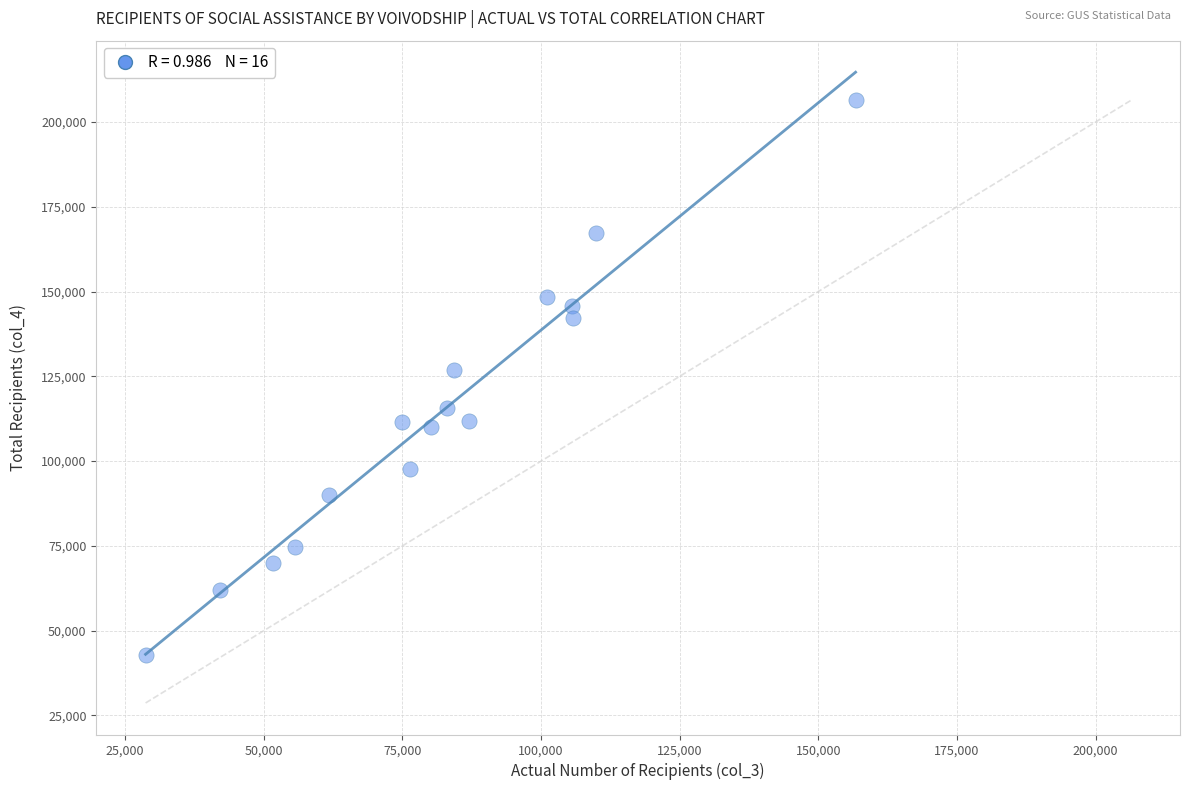

What Y value in the scatter plot is closest to 124632?

126723